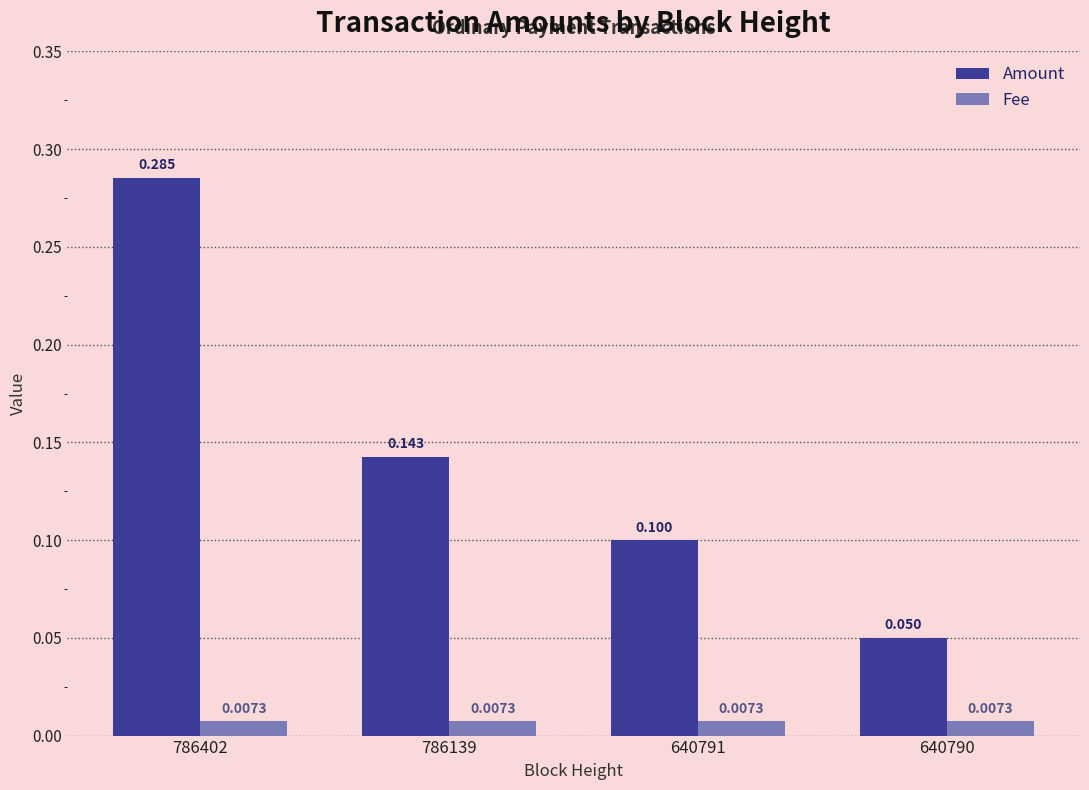

What is the value of the Amount bar at the 4th from the left?

0.1